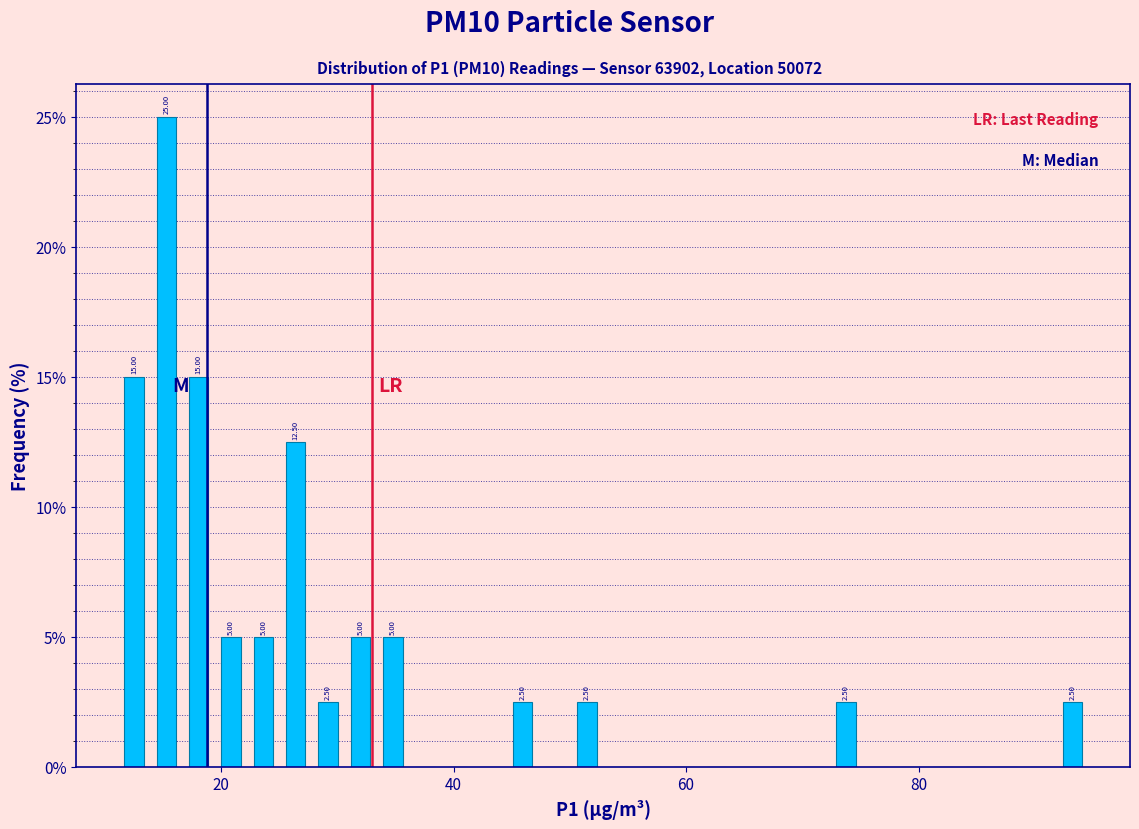

Read against the x-axis, roughly where is the centre of the tallest bar?

16